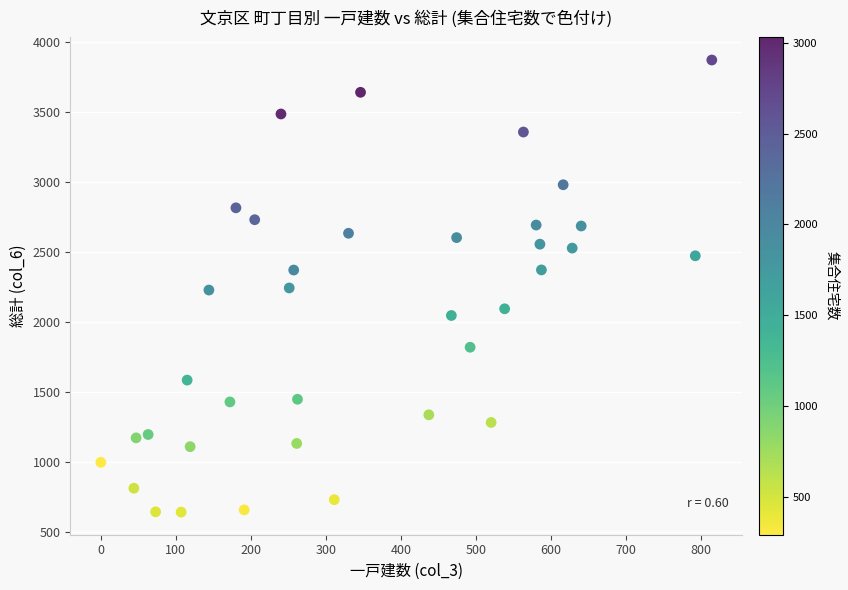

What is the range of X values (max minus min)?

814